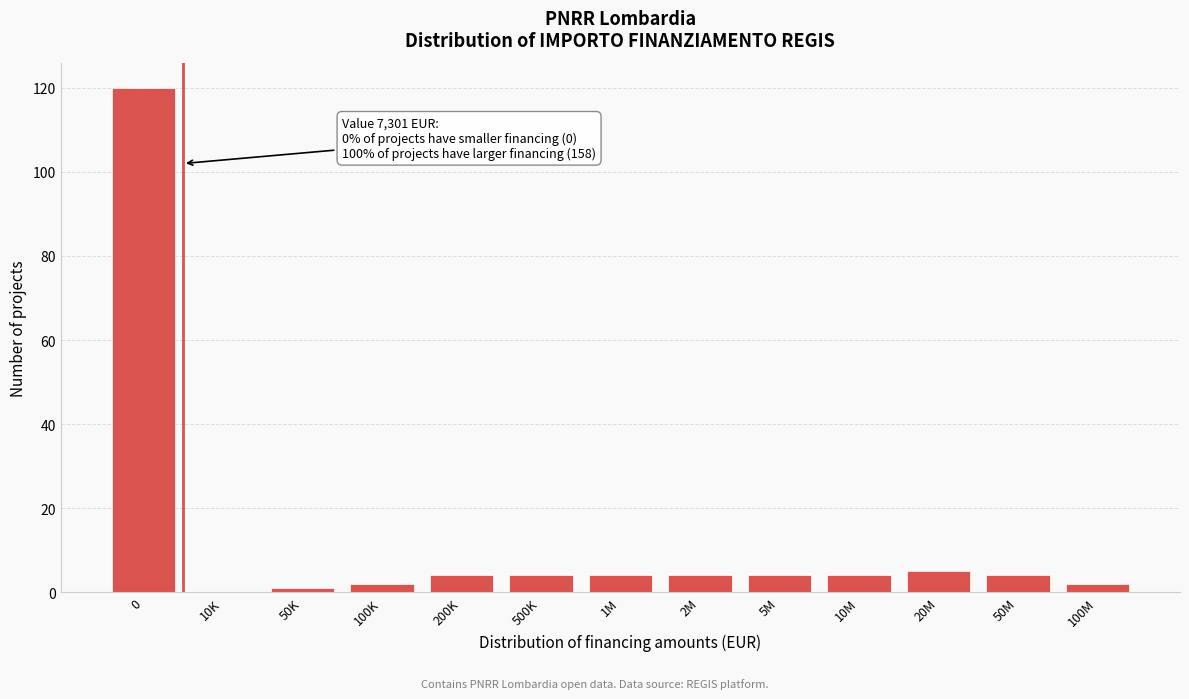

Reading left to right, what are all the values shown in this chart?

0=120	10K=0	50K=1	100K=2	200K=4	500K=4	1M=4	2M=4	5M=4	10M=4	20M=5	50M=4	100M=2